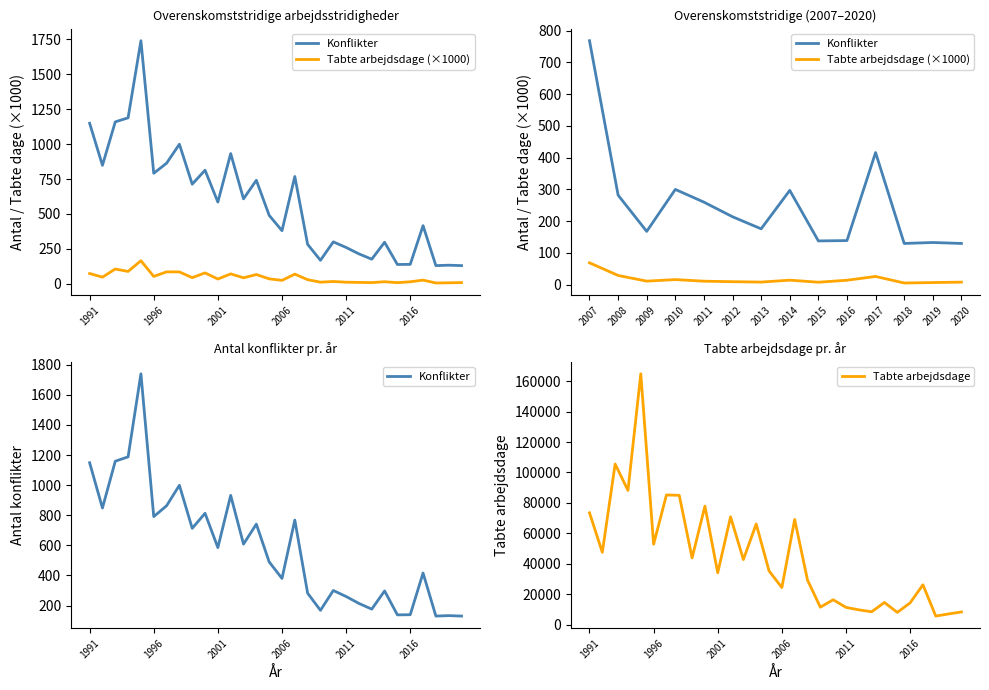

Reading right to left, what are all the values shown in this chart?

Konflikter: 2020=130.0	2019=133.0	2018=130.0	2017=416.0	2016=139.0	2015=138.0	2014=297.0	2013=176.0	2012=214.0	2011=260.0	2010=300.0	2009=168.0	2008=282.0	2007=768.0	2006=380.0	2005=490.0	2004=741.0	2003=608.0	2002=932.0	2001=585.0	2000=813.0	1999=713.0	1998=999.0	1997=863.0	1996=791.0	1995=1740.0	1994=1188.0	1993=1159.0	1992=848.0	1991=1149.0
Tabte arbejdsdage: 2020=8.3	2019=7.0	2018=5.6	2017=26.1	2016=14.2	2015=8.0	2014=14.5	2013=8.4	2012=9.7	2011=11.3	2010=16.3	2009=11.4	2008=29.2	2007=69.1	2006=24.3	2005=35.3	2004=66.1	2003=42.7	2002=70.8	2001=34.0	2000=77.9	1999=43.8	1998=85.0	1997=85.2	1996=52.8	1995=164.9	1994=88.2	1993=105.6	1992=47.5	1991=73.5